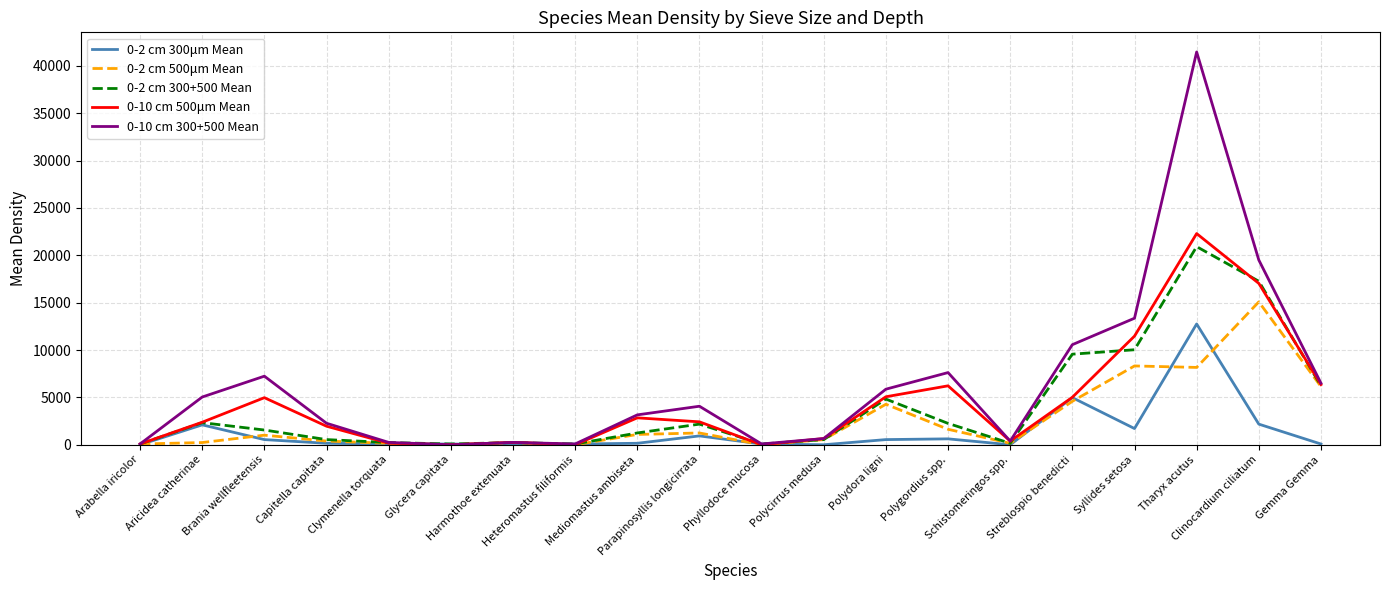

What is the average value of the 0-2 cm 500μm Mean series?

2666